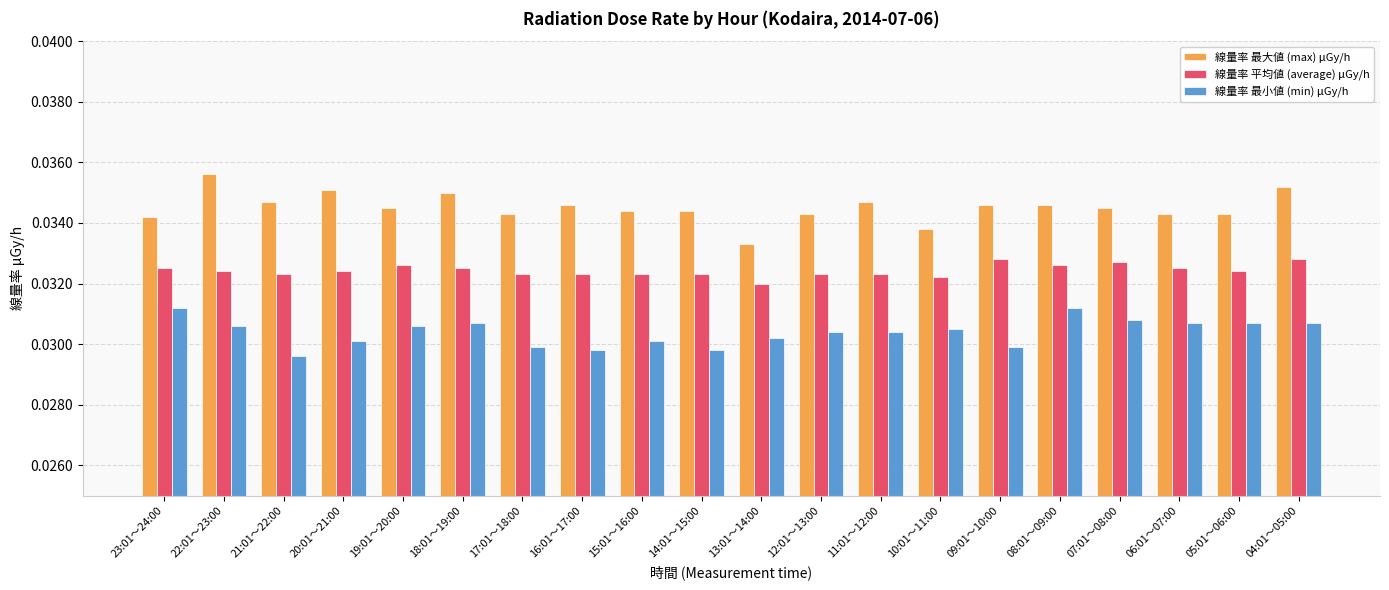

How many bars are there in each group?

3